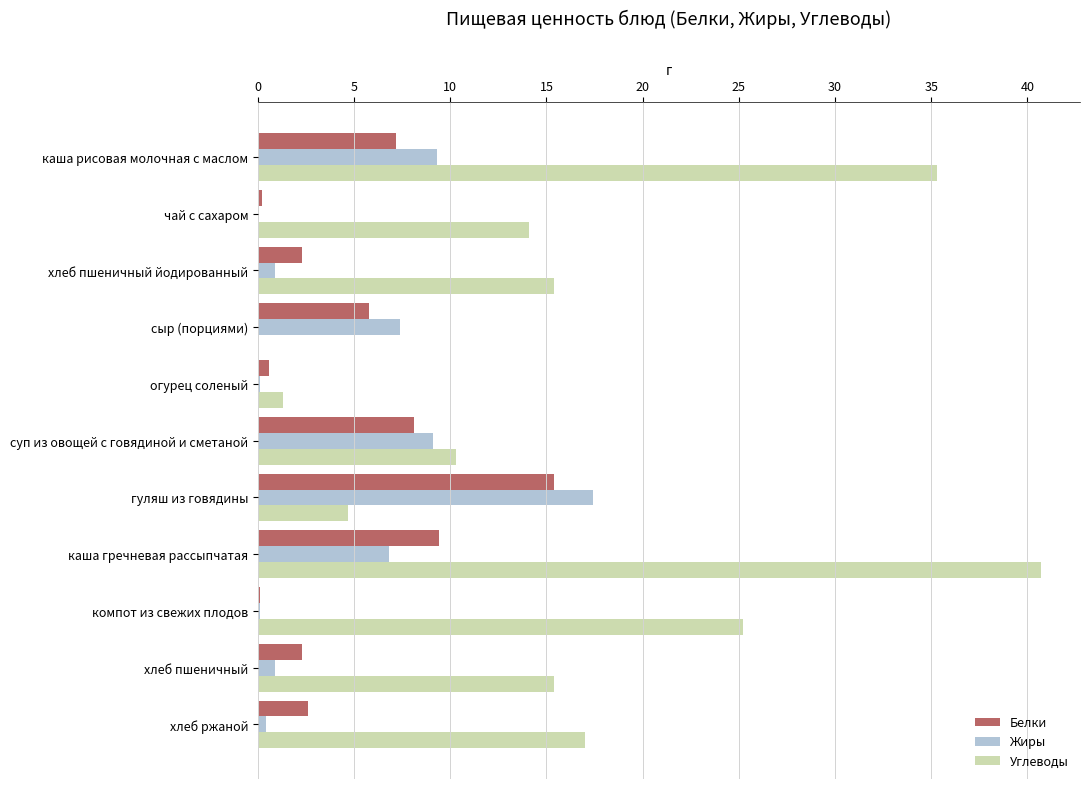

Between огурец соленый and гуляш из говядины, which series saw the biggest shift?

Жиры